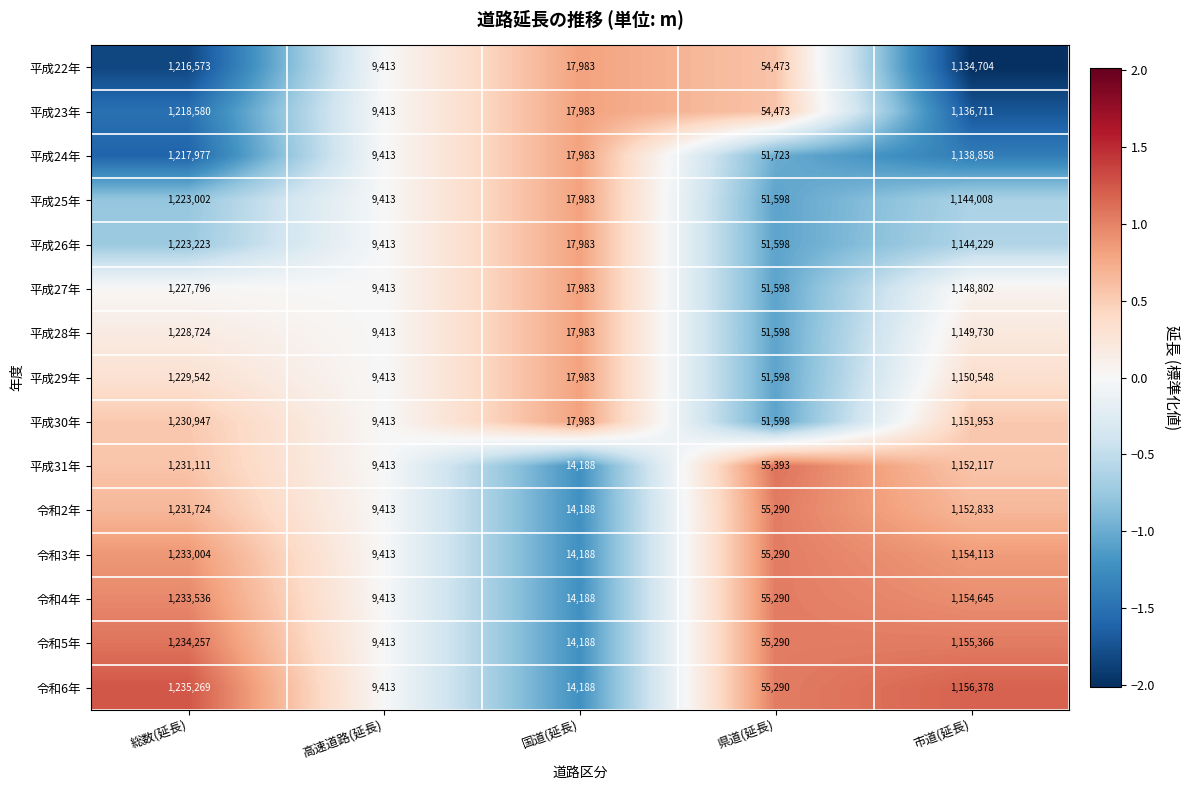

At which category is the sum across all series the highest?

総数(延長)